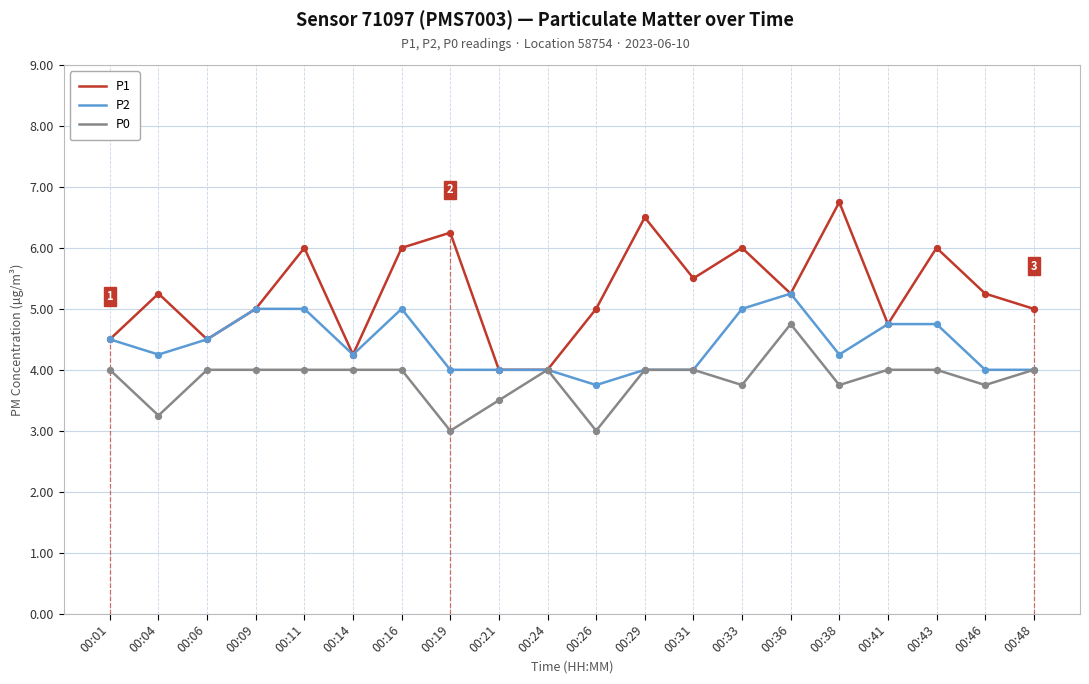

At which category is the sum across all series the highest?

00:36